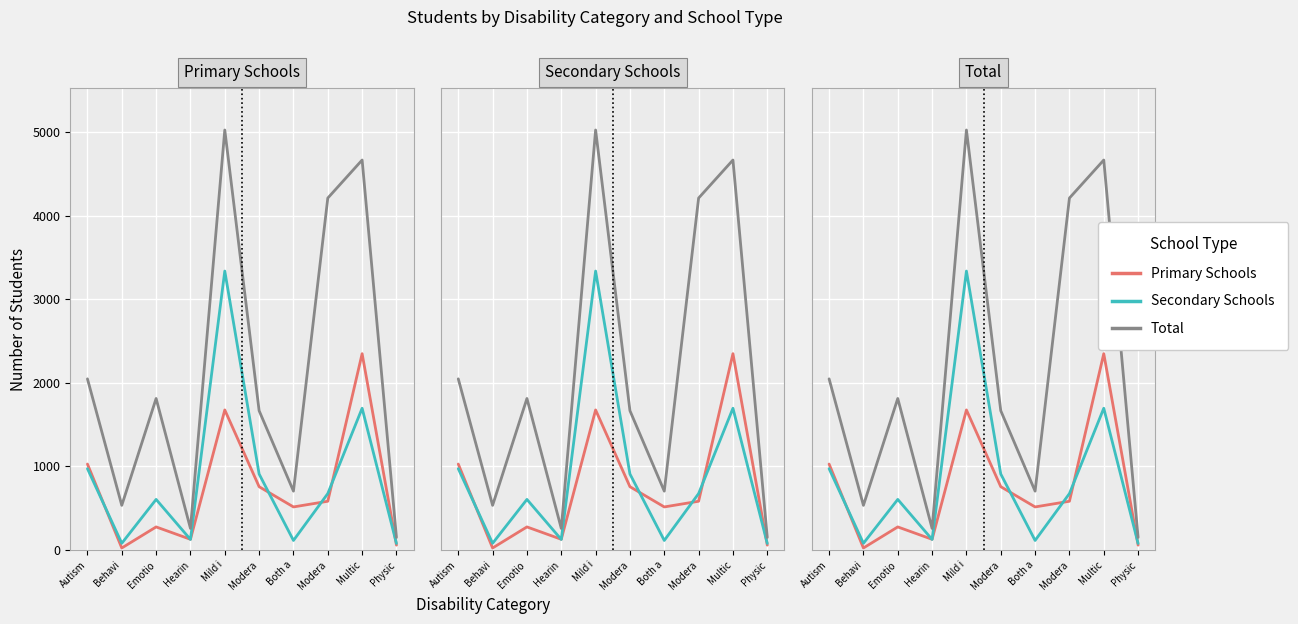

At which label does Secondary Schools reach its minimum?

Physic